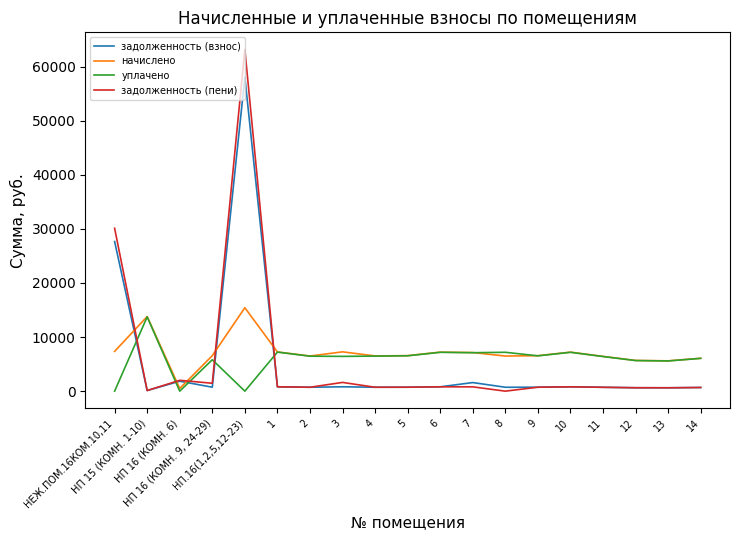

Where is задолженность (пени) nearest to the value 31588?

НЕЖ.ПОМ.16КОМ.10,11